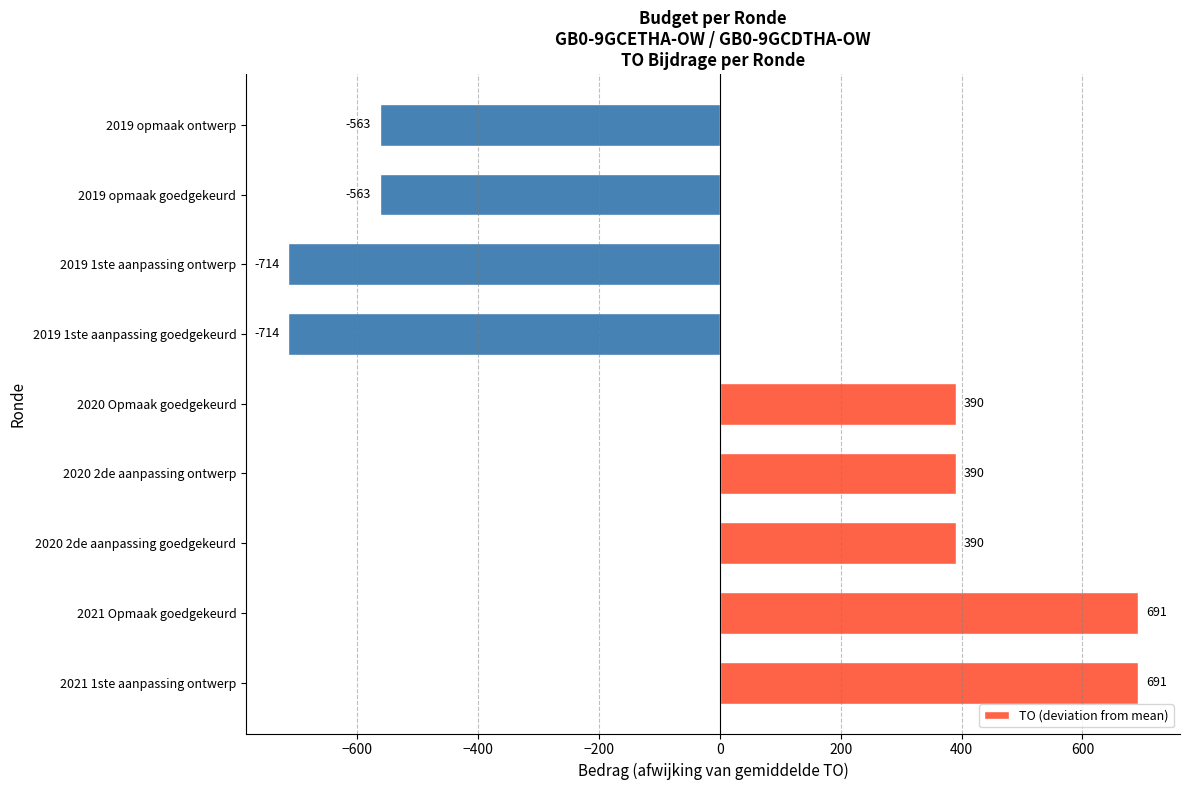

How many data points does each series have?

9